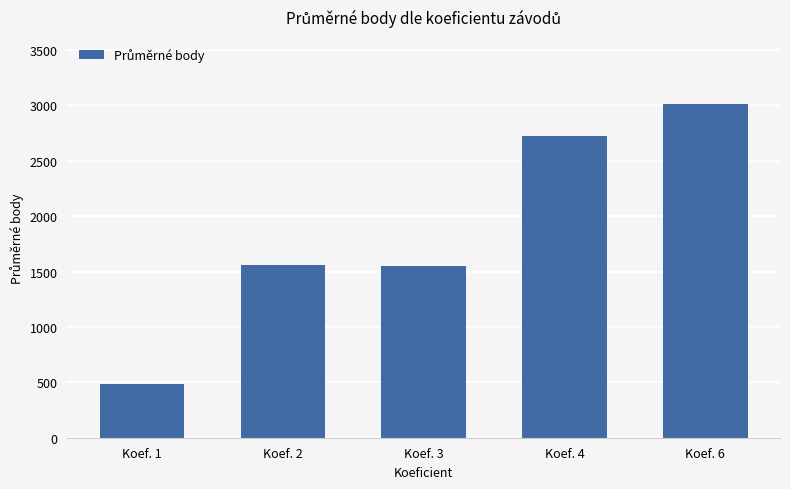

Which category has the lowest value across all series?

Koef. 1